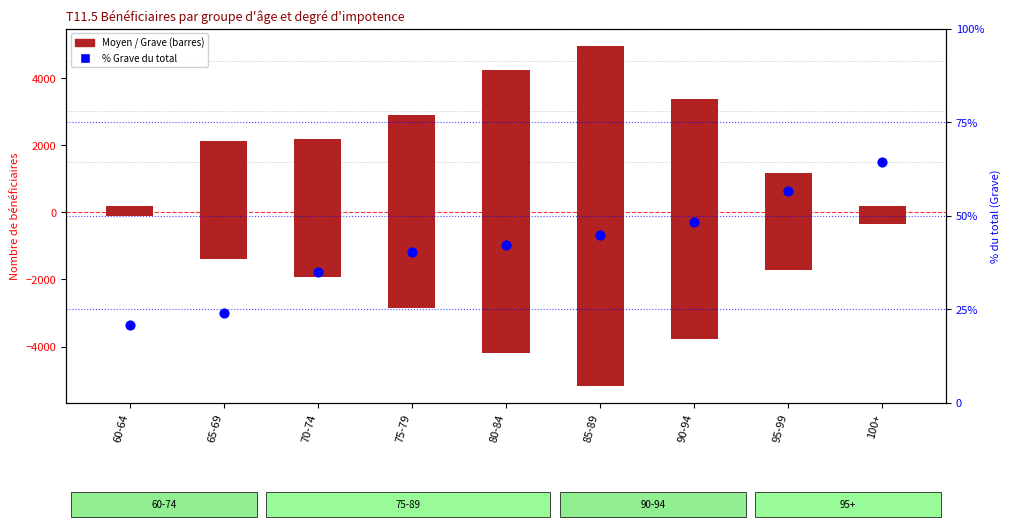

At which category is the sum across all series the highest?

65-69